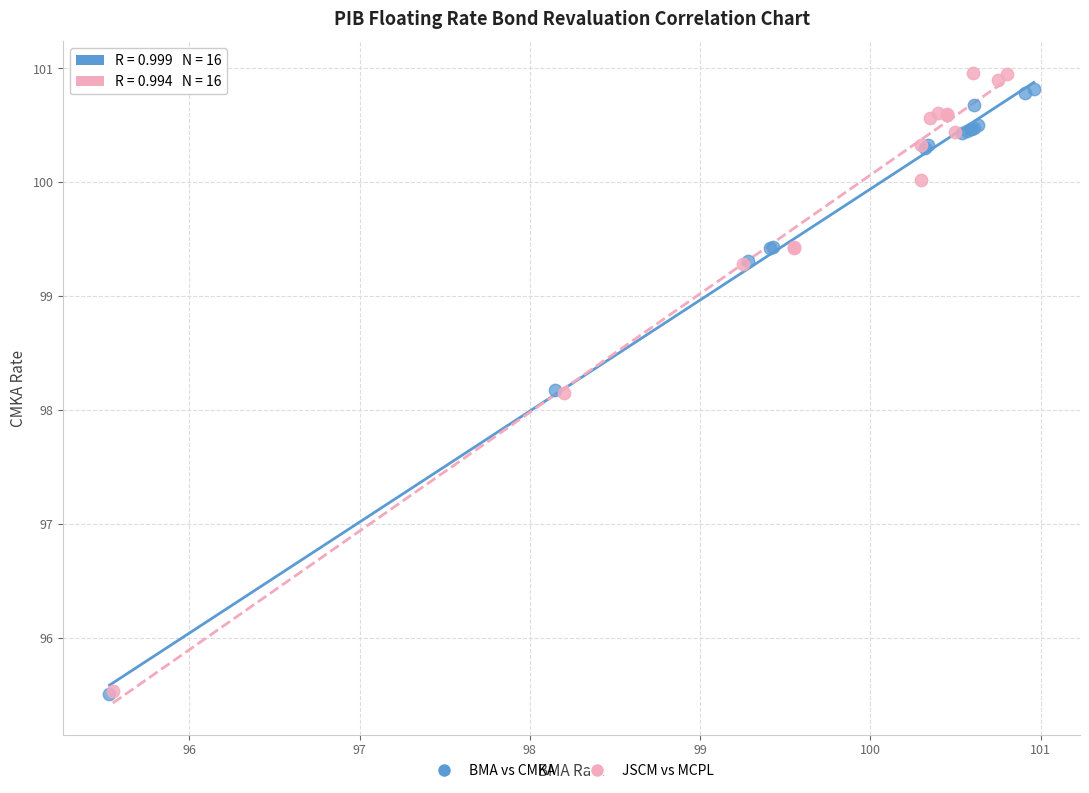

Which series has the widest spread of Y values?

JSCM vs MCPL